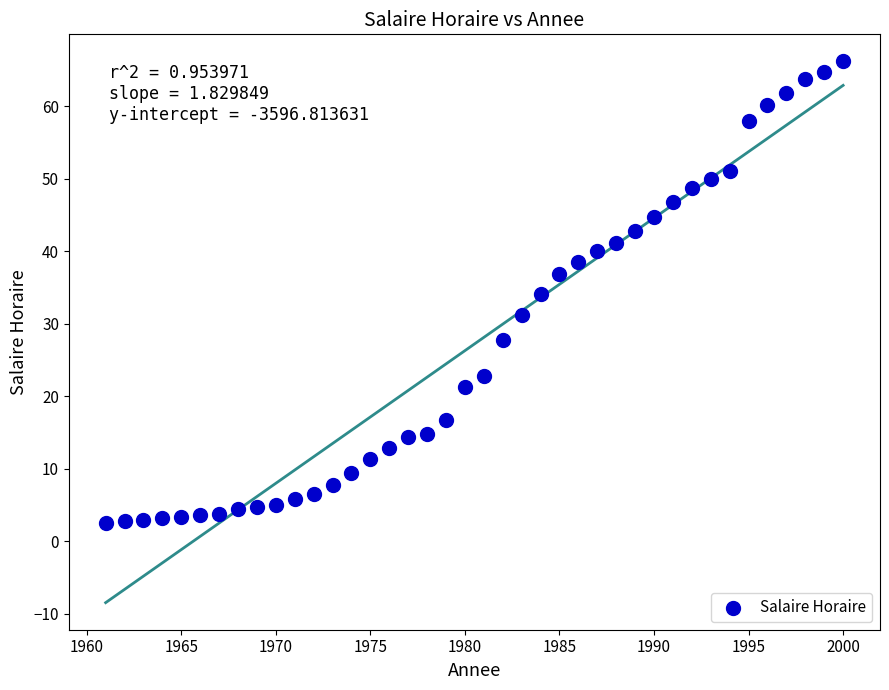

What is the range of Y values (max minus min)?

63.7